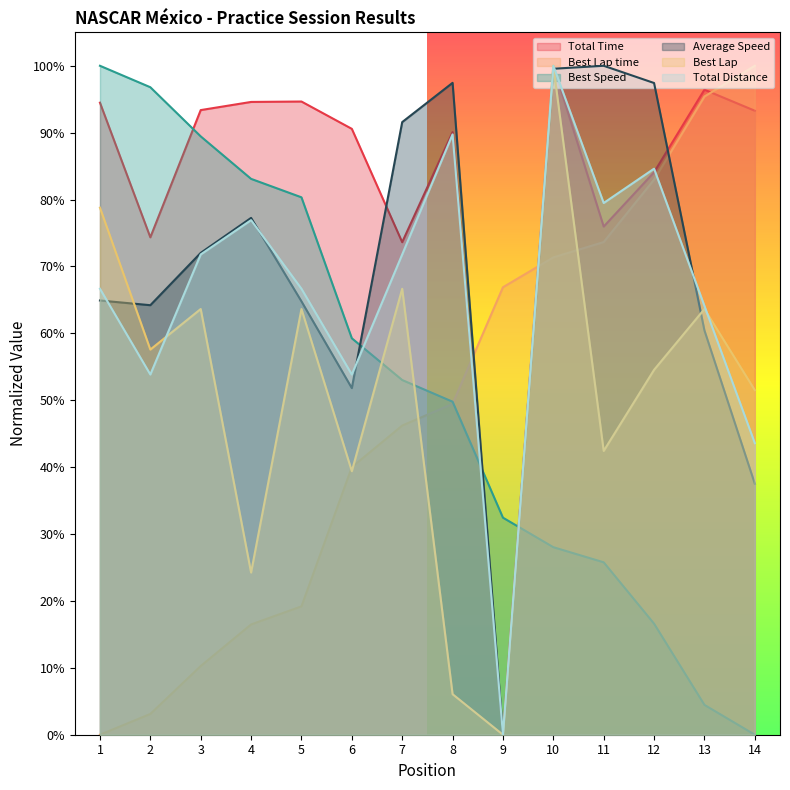

How many intersections are there between Average Speed and Best Lap?

3